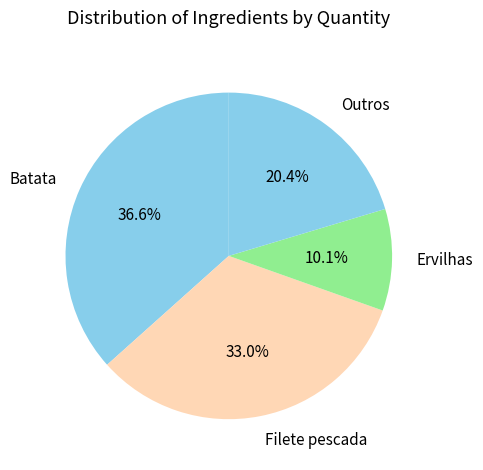

Does Batata represent more than half of the total?

No